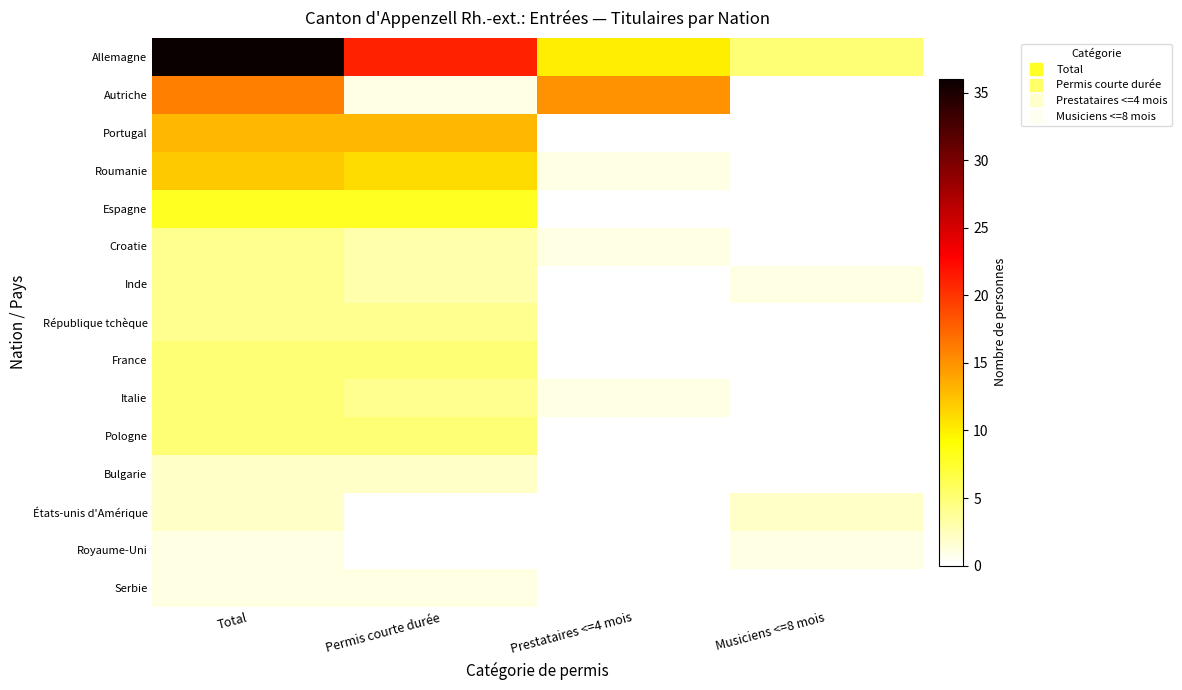

What is the spread (max minus min) of values at Permis courte durée?

21